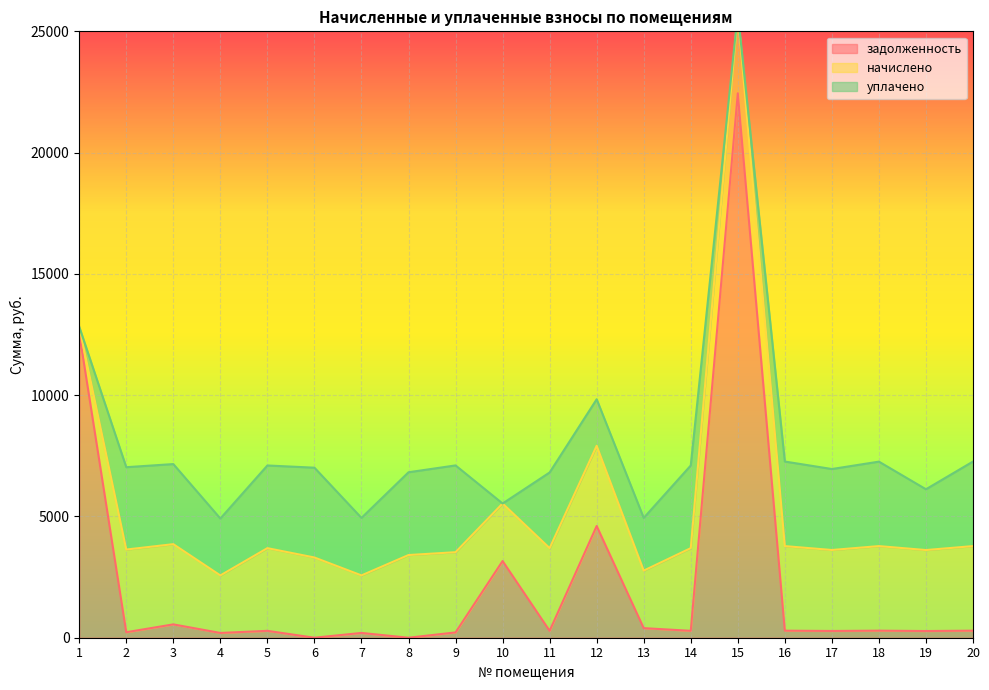

The value of задолженность at 6 is 0.0. True or false?

True